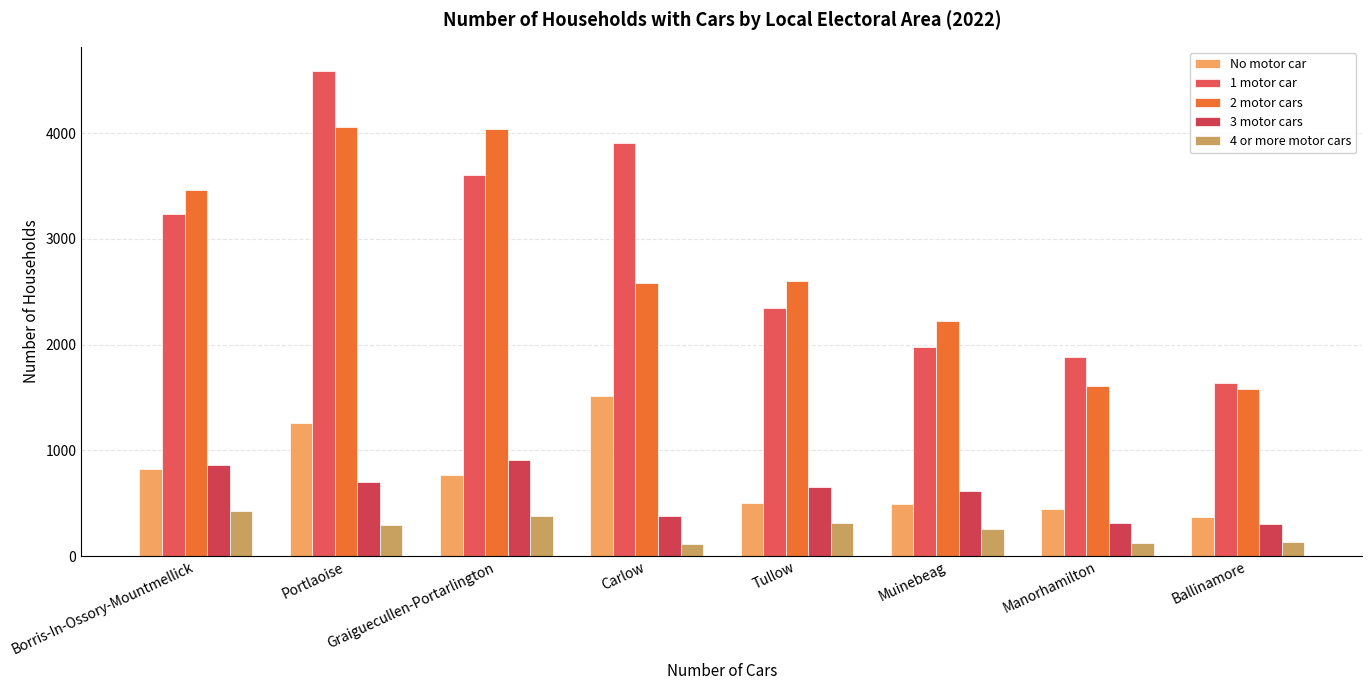

What is the difference between the No motor car values at Borris-In-Ossory-Mountmellick and Graiguecullen-Portarlington?

53